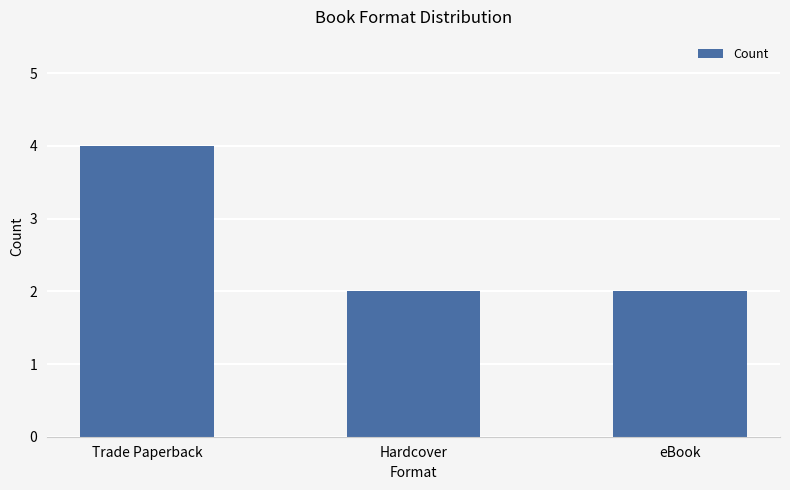

Is it true that the value at eBook is 2?

True